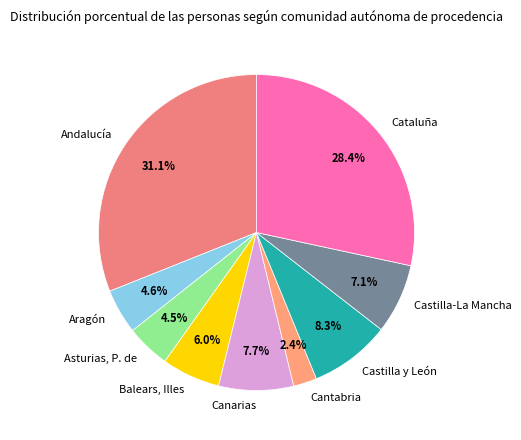

Rank the categories by value from lowest to highest.

Cantabria, Asturias, P. de, Aragón, Balears, Illes, Castilla-La Mancha, Canarias, Castilla y León, Cataluña, Andalucía